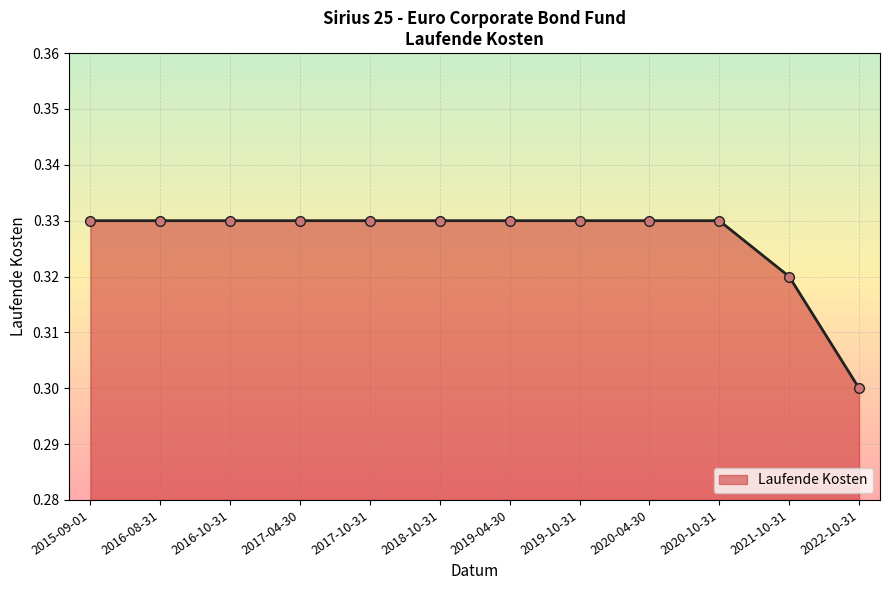

What is the sum of all values?

3.9